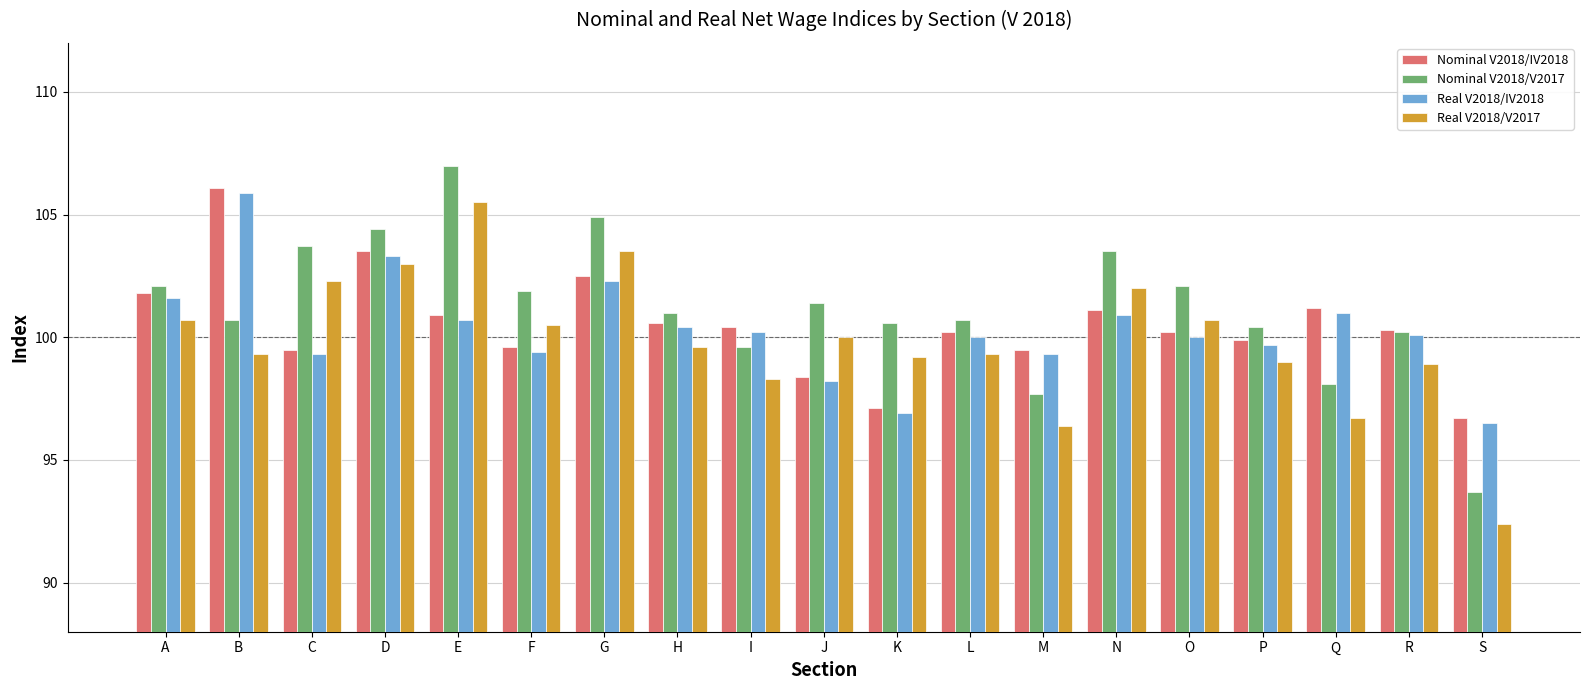

List the series in order of their peak value, highest first.

Nominal V2018/V2017, Nominal V2018/IV2018, Real V2018/IV2018, Real V2018/V2017